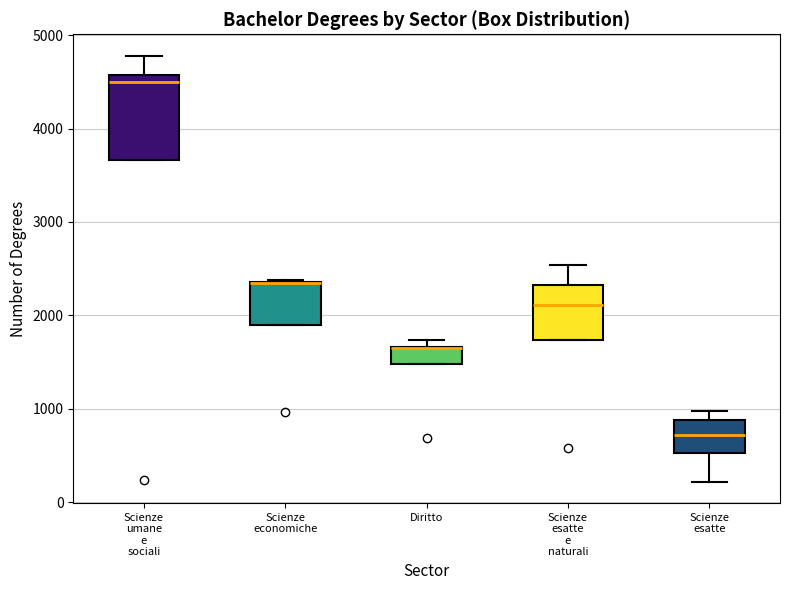

Comparing the boxes themselves (not the whiskers), which one is the tallest?

Scienze umane e sociali